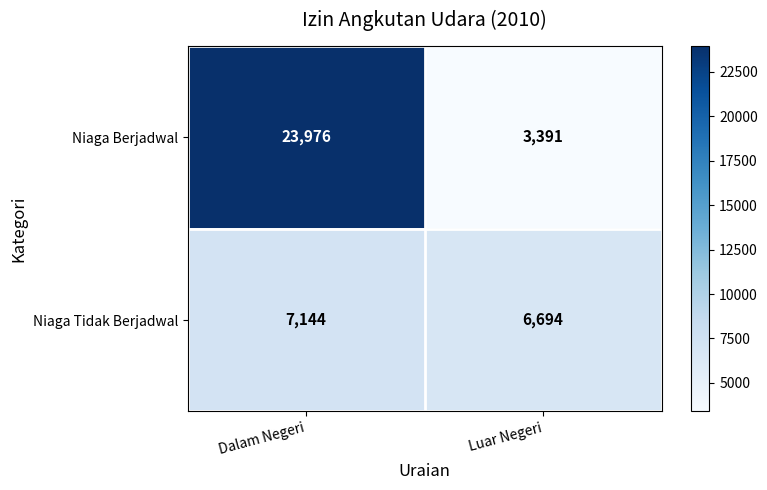

Read the Niaga Berjadwal value at Luar Negeri.

3391